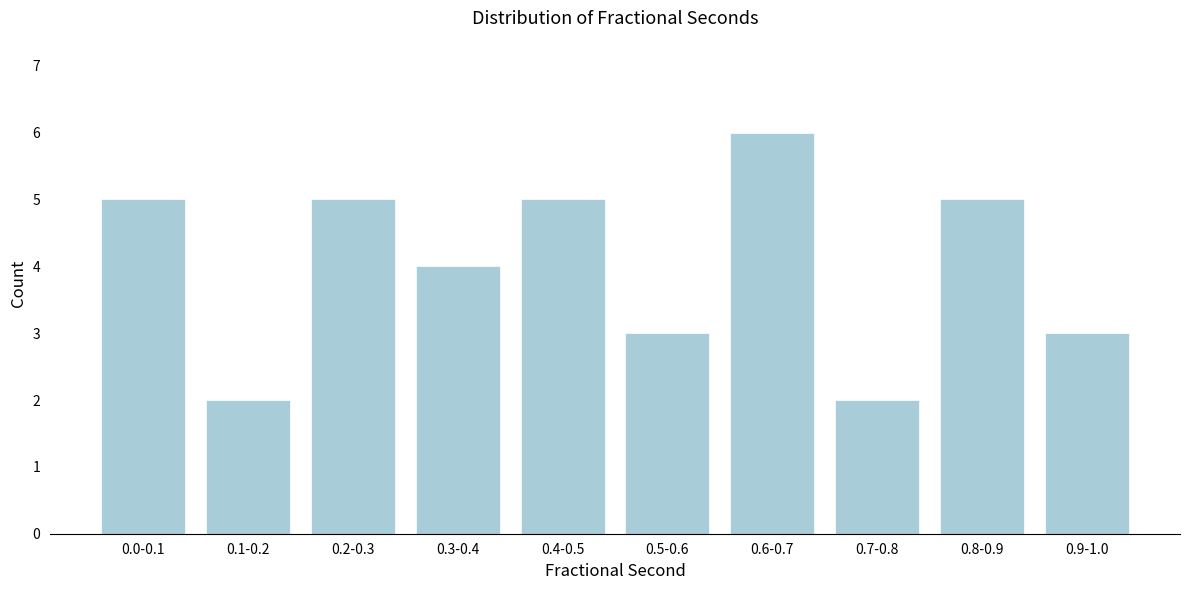

Reading right to left, extract all data points from this chart.

0.9-1.0=3	0.8-0.9=5	0.7-0.8=2	0.6-0.7=6	0.5-0.6=3	0.4-0.5=5	0.3-0.4=4	0.2-0.3=5	0.1-0.2=2	0.0-0.1=5